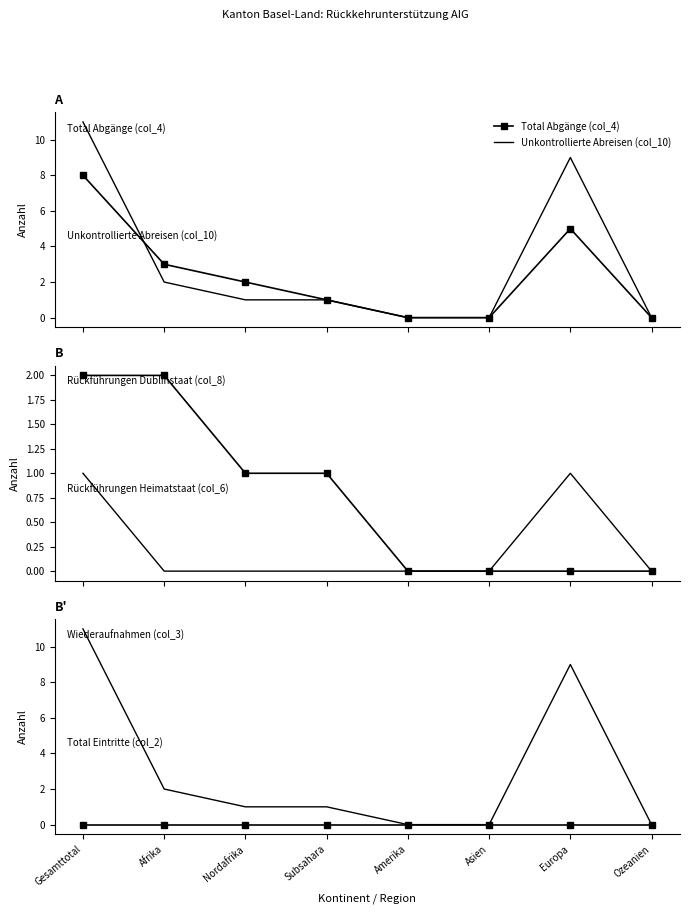

At which category does Rückführungen Heimatstaat (col_6) reach its first local peak?

Europa